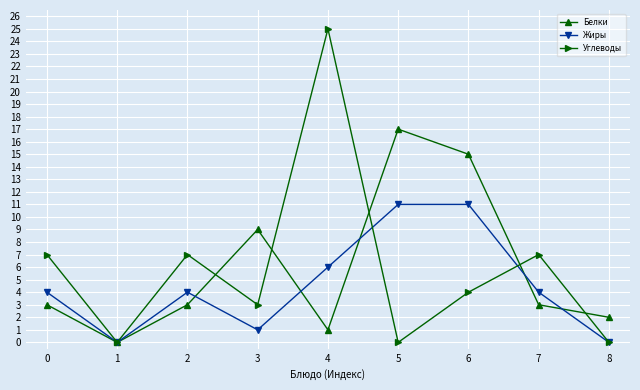

Count the number of categories in the chart.

9